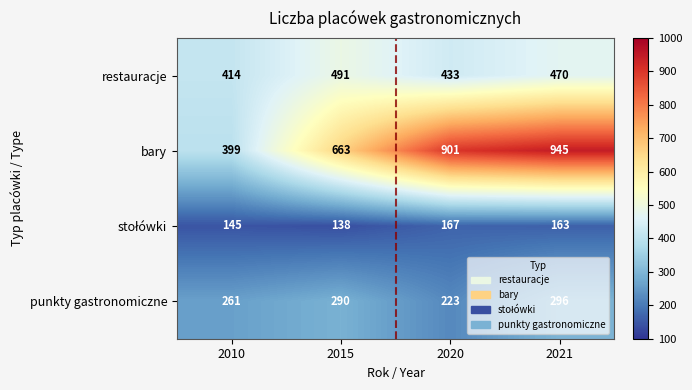

What is the difference between the maximum and minimum values in the bary series?

546